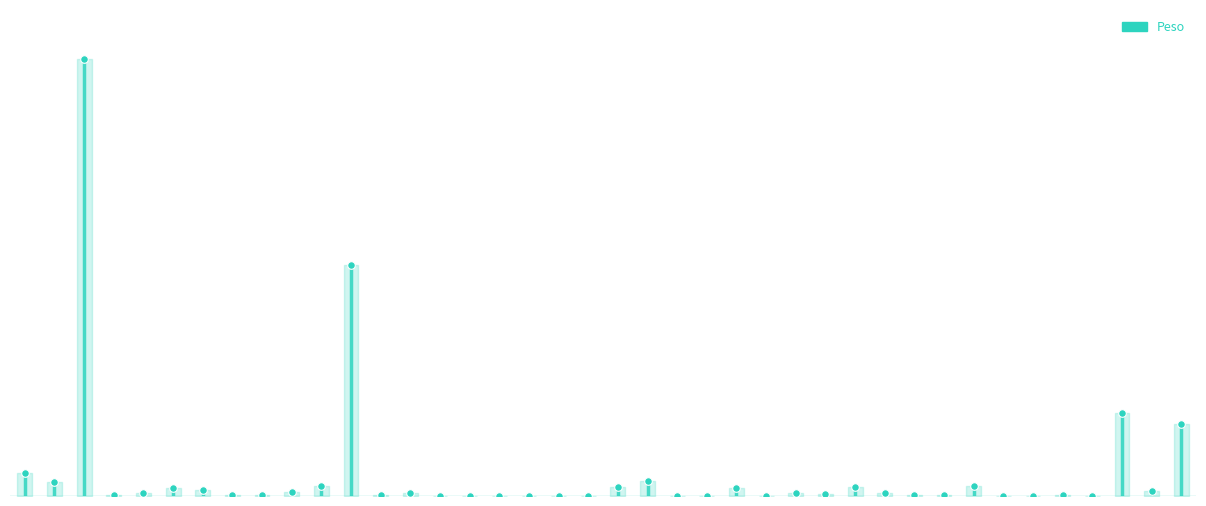

Approximately how many times larger is the value at 998376 compared to 998366?

1.6